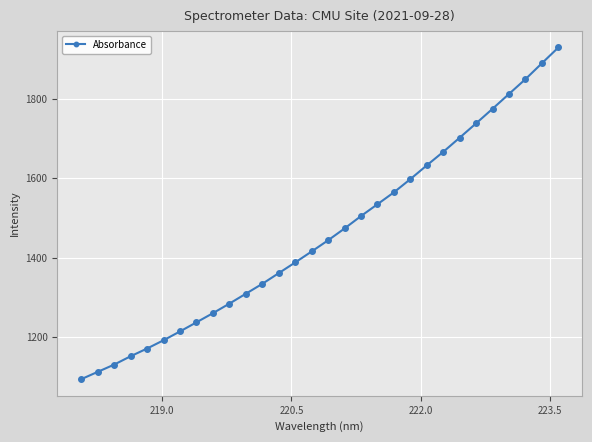

True or false: the data has more than 2 interior local peaks.

False